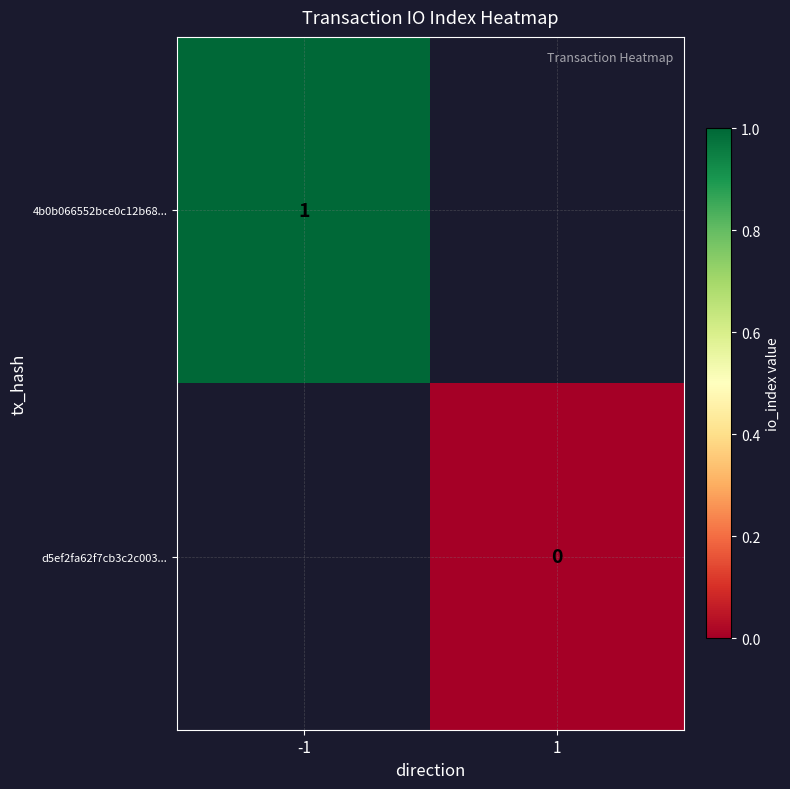

The 4b0b066552bce0c12b68... series shows 0 at -1. True or false?

False